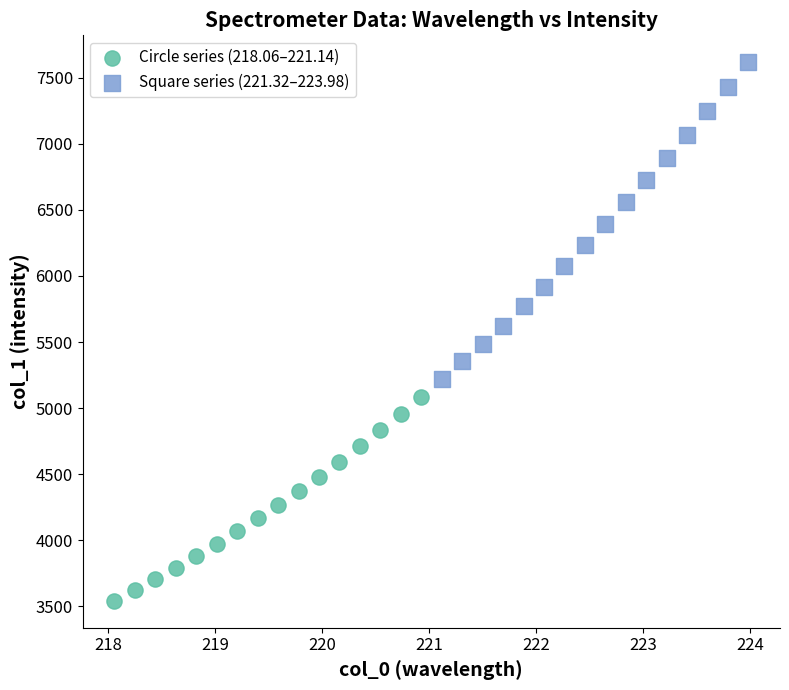

Which series has the widest spread of Y values?

Square series (221.32–223.98)